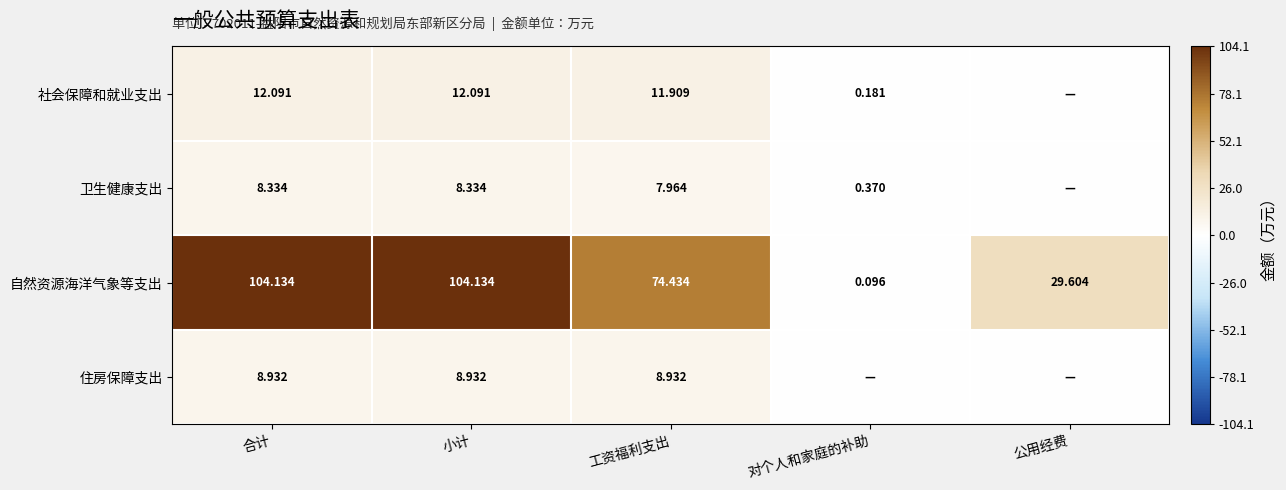

Is it true that 社会保障和就业支出 equals 12.1 at 合计?

True